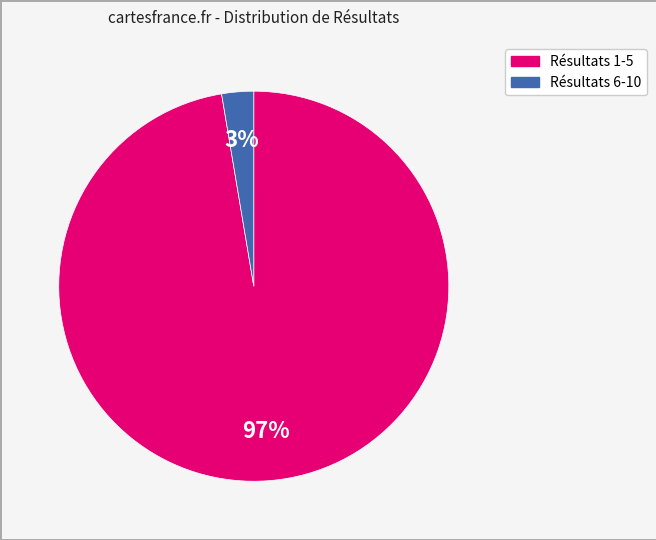

To the nearest percent, what is the average slice percentage?

50%